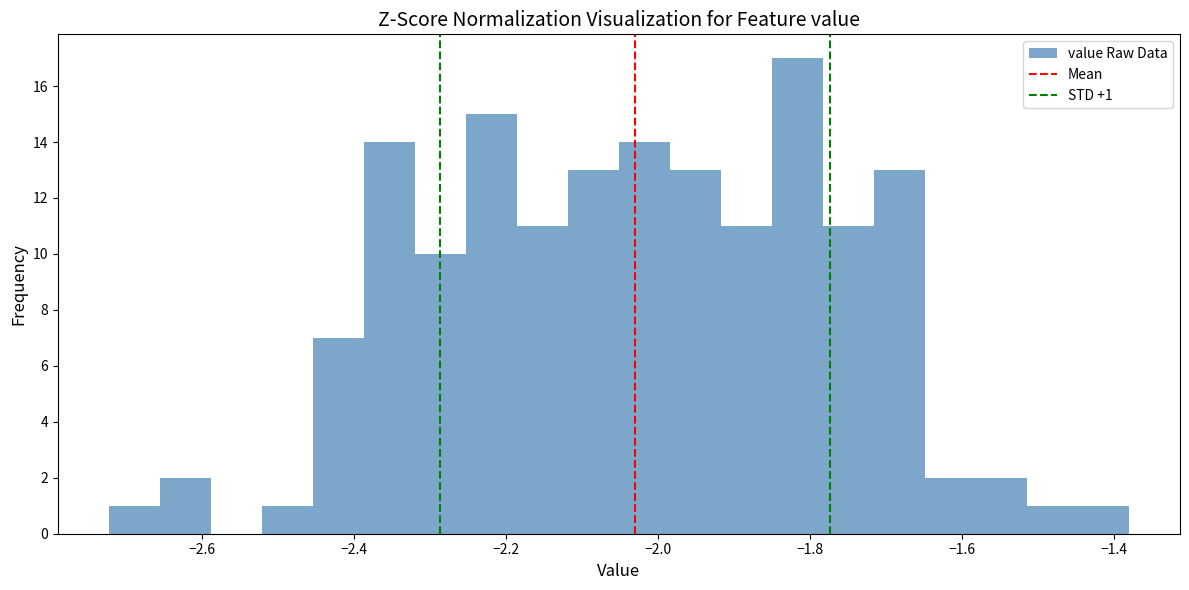

Read against the x-axis, roughly where is the centre of the tallest bar?

-1.82